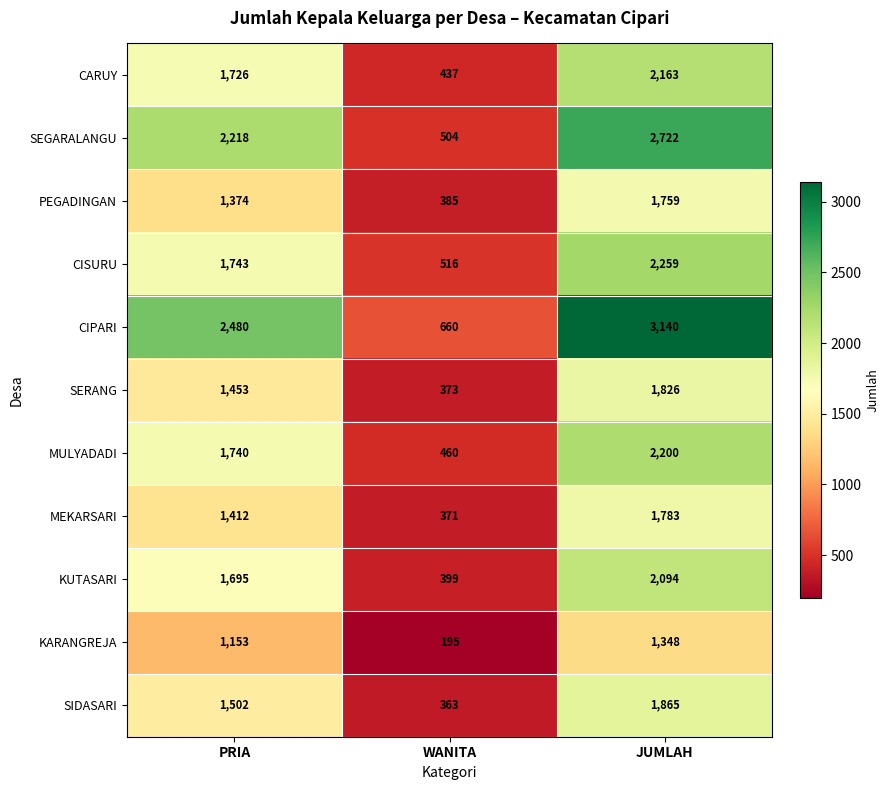

What is the difference between the maximum and minimum values in the SEGARALANGU series?

2218